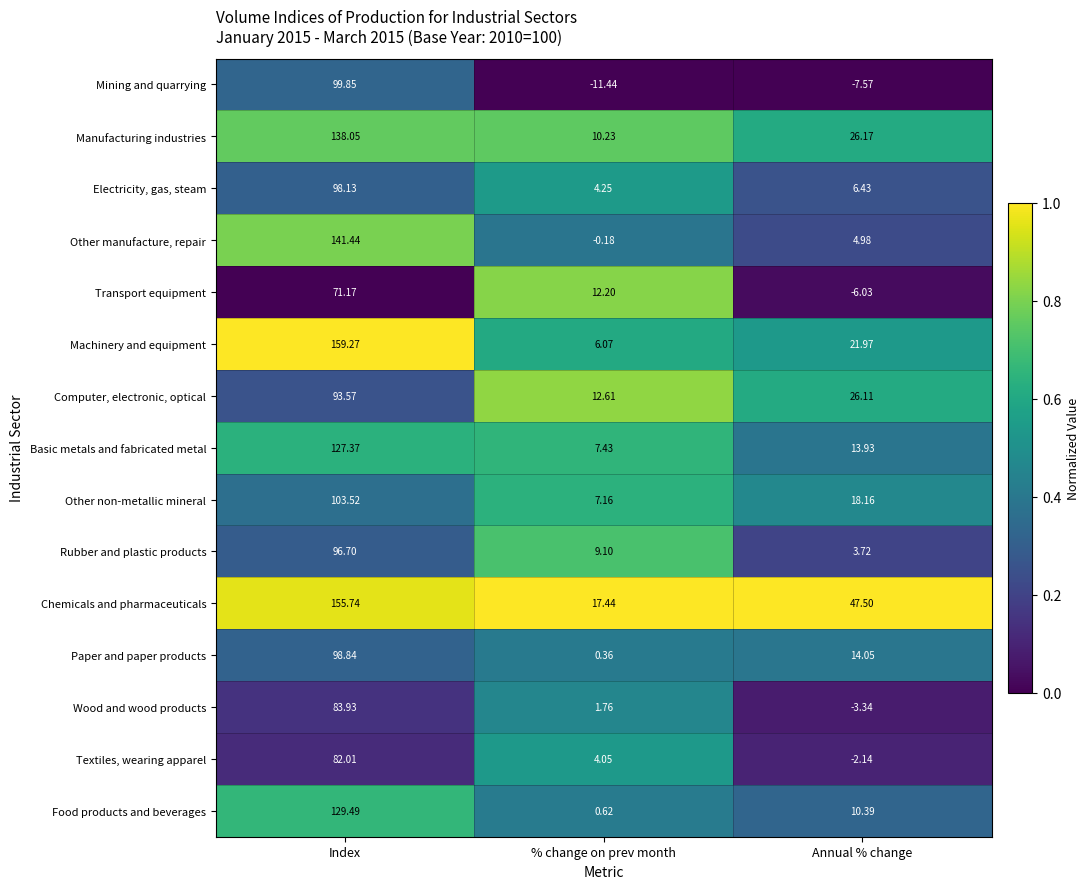

Rank the categories by Wood and wood products value from lowest to highest.

Annual % change, % change on prev month, Index